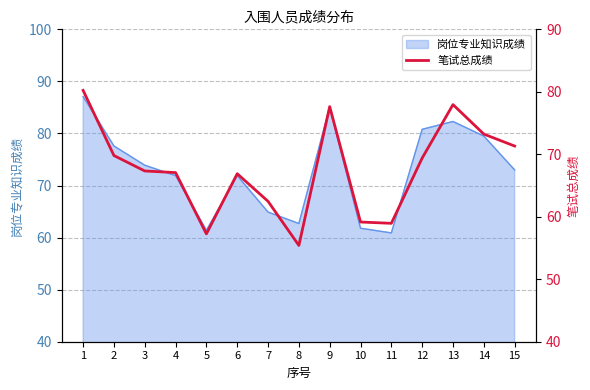

The value of 岗位专业知识成绩 at 1 is 87.1. True or false?

True